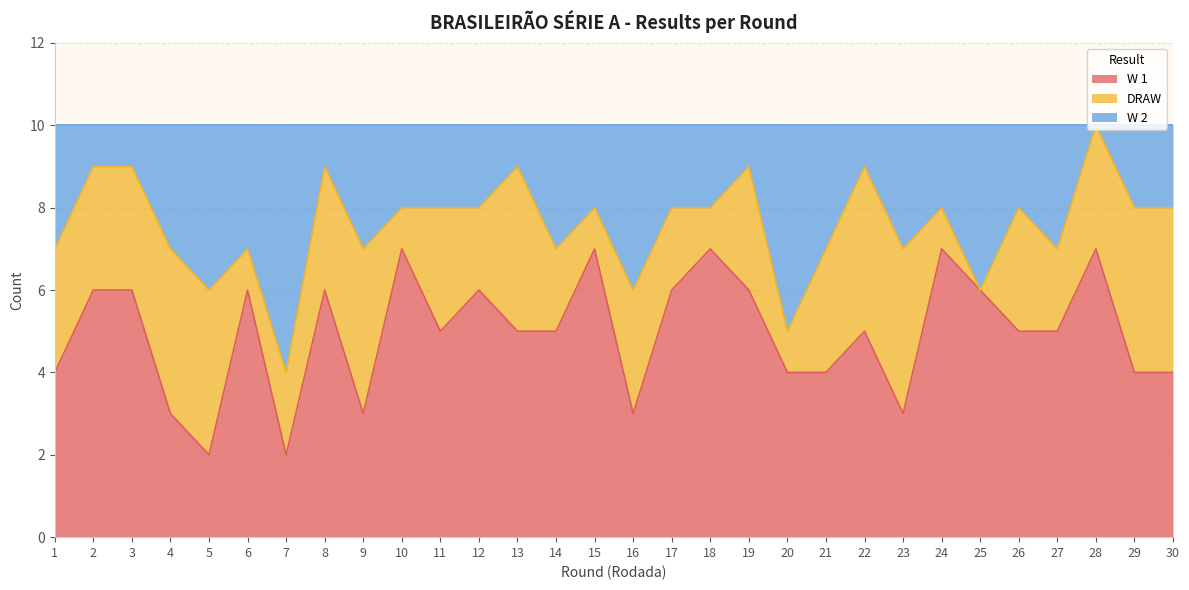

Is it true that W 1 equals 2 at 7?

True